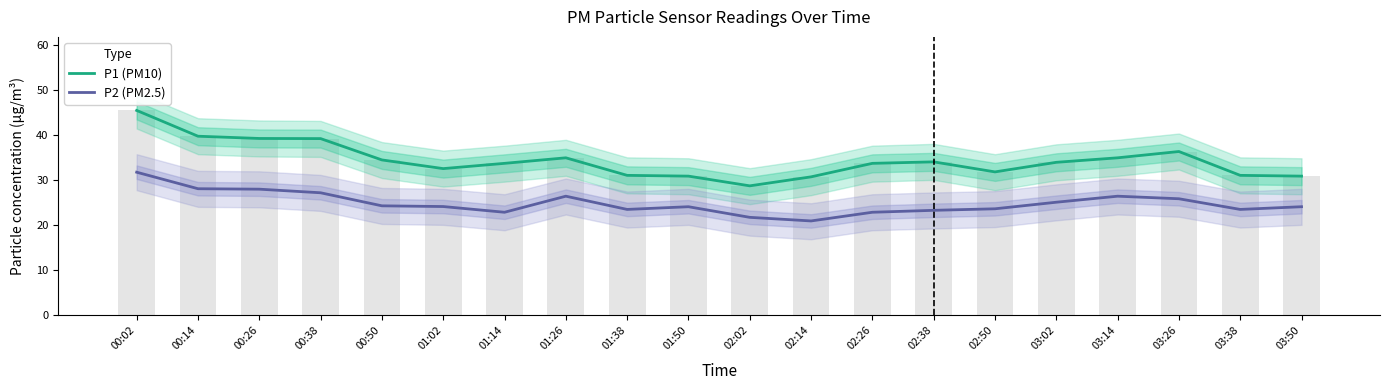

At how many categories does at least one series exceed 35?

5